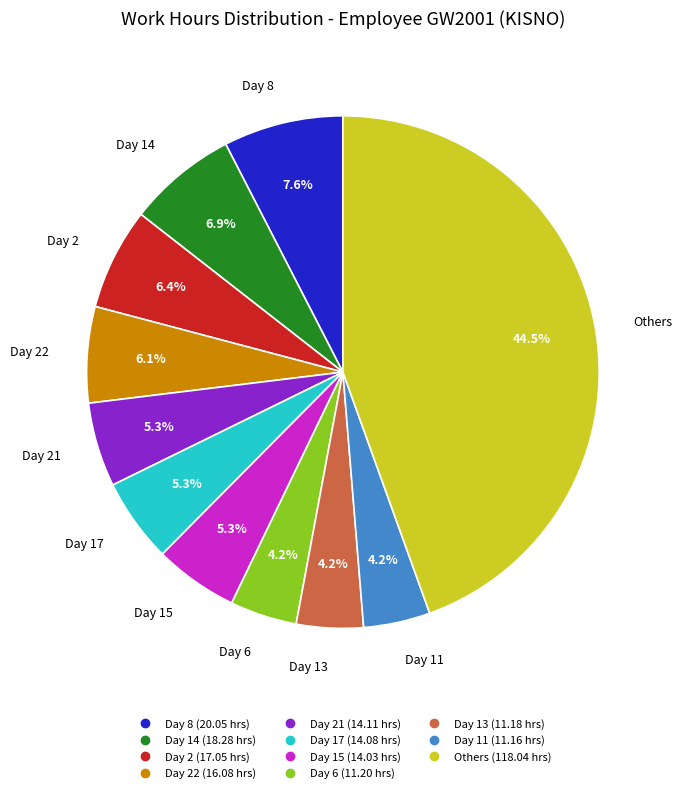

Is there a majority slice in this chart?

No